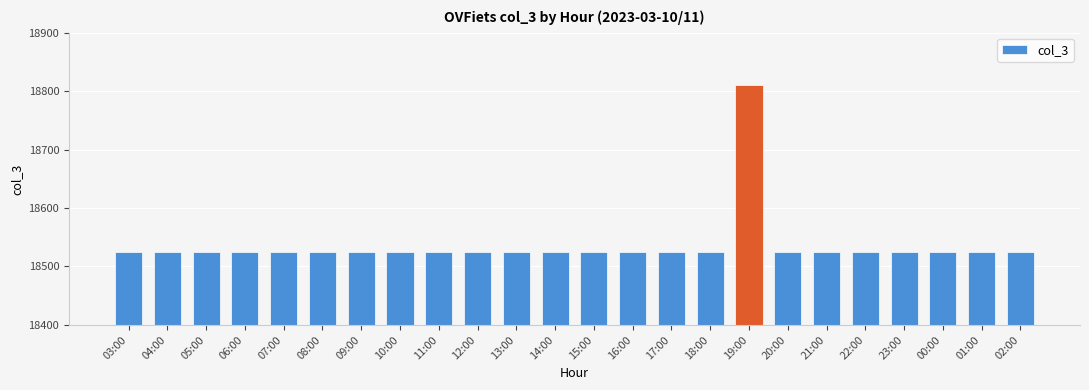

What is the label of the 8th bar from the right?

19:00